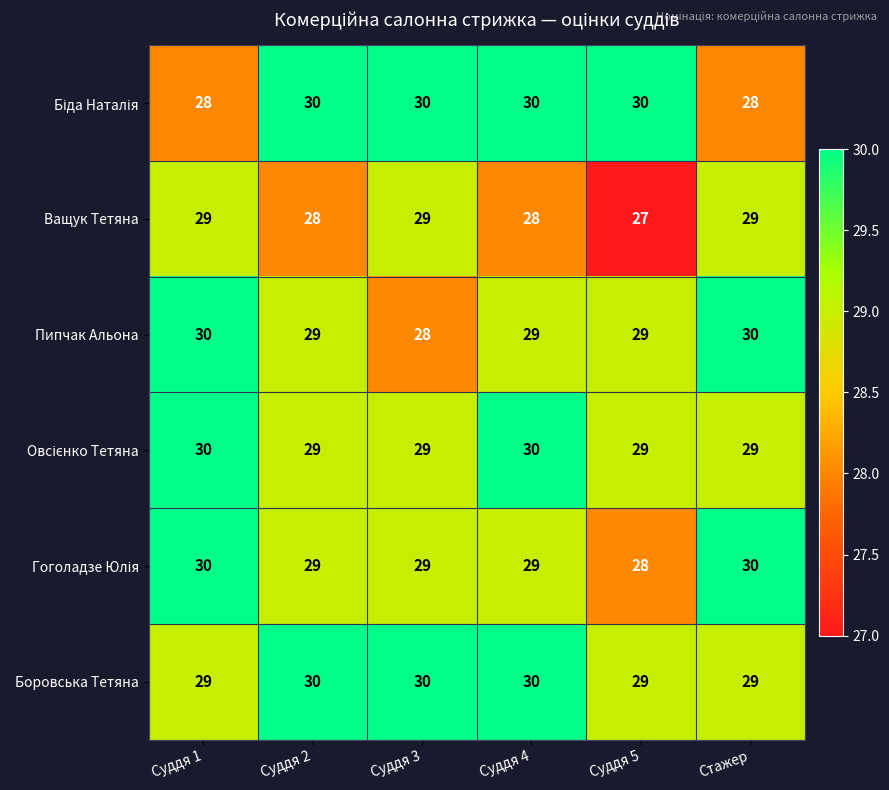

True or false: Ващук Тетяна has a value of 29 at Суддя 1.

True